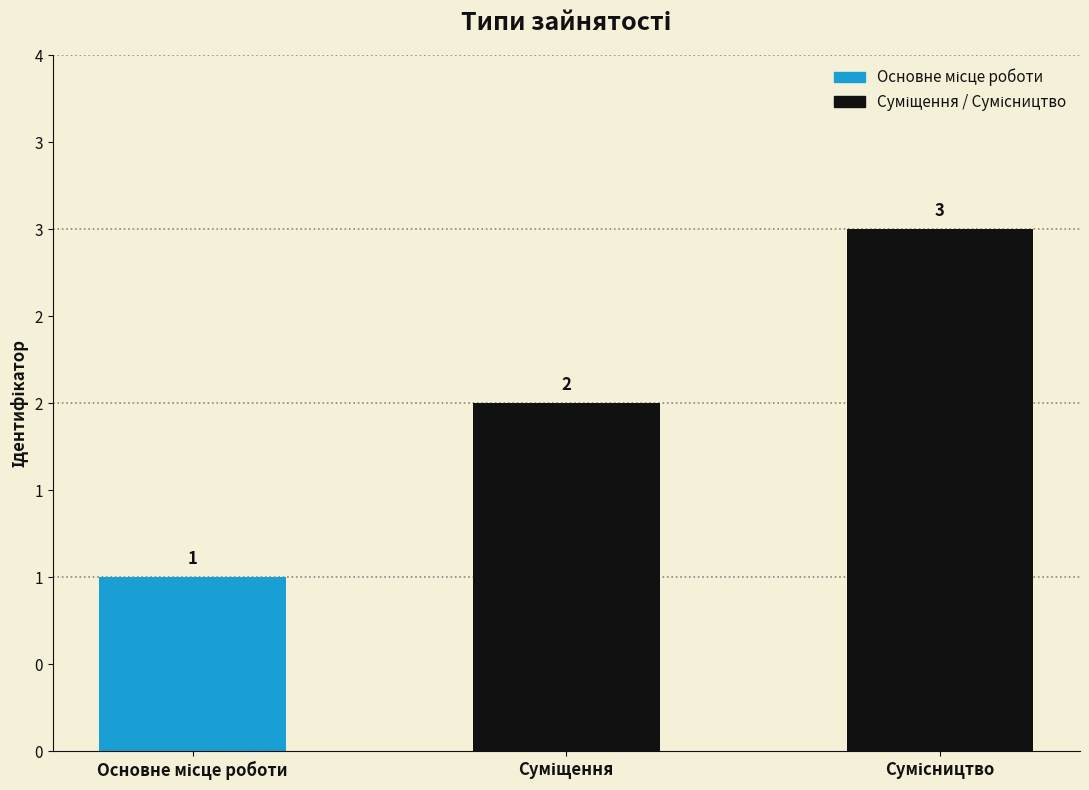

Rank the categories by value from lowest to highest.

Основне місце роботи, Суміщення, Сумісництво